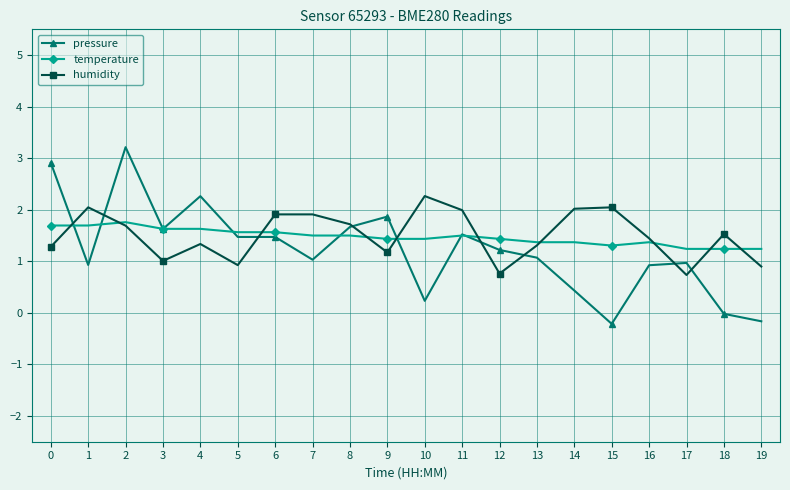

What is the sum of the temperature values at 2 and 9?

3.2